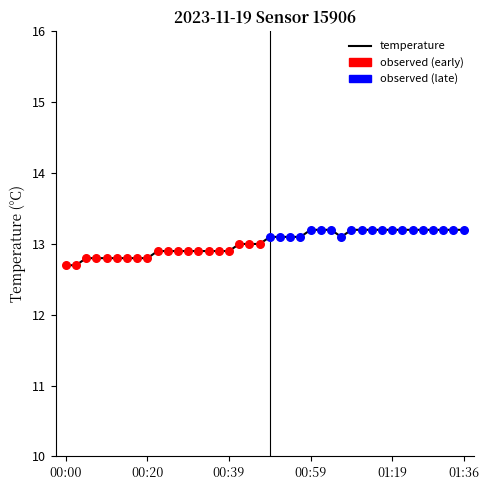

What is the difference between the maximum and minimum values?

0.5